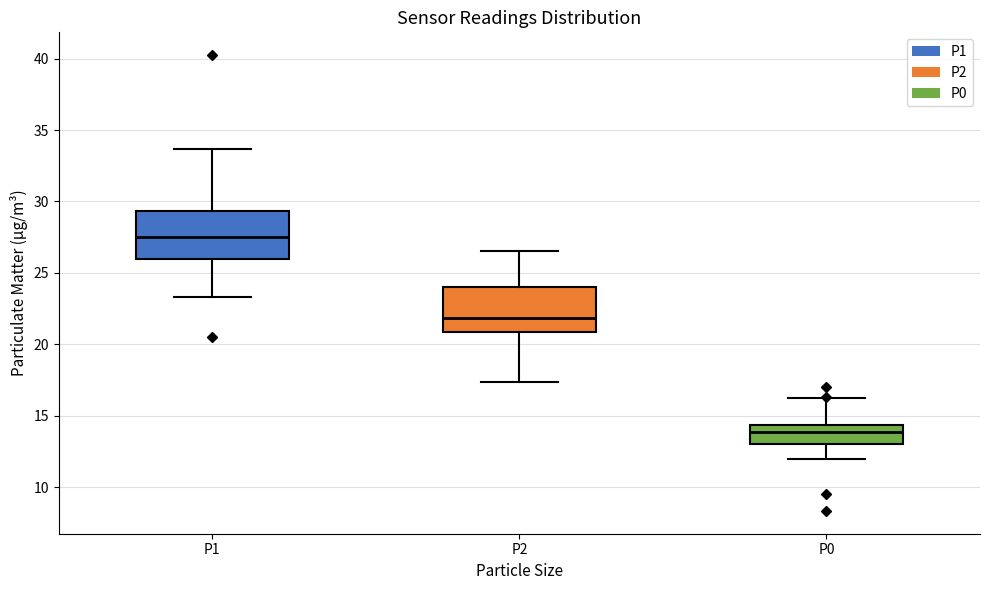

Reading left to right, transcribe this box plot: for each box, give where its median line is, the range the box spans, and where its two whiskers end, as read against the y-axis. The values are not printed on the chart, so give them approximately, as read against the axis.

P1: median 27.5, box 26.0 to 29.5, whiskers 23.5 to 33.5
P2: median 22.0, box 21.0 to 24.0, whiskers 17.5 to 26.5
P0: median 14.0, box 13.0 to 14.5, whiskers 12.0 to 16.5